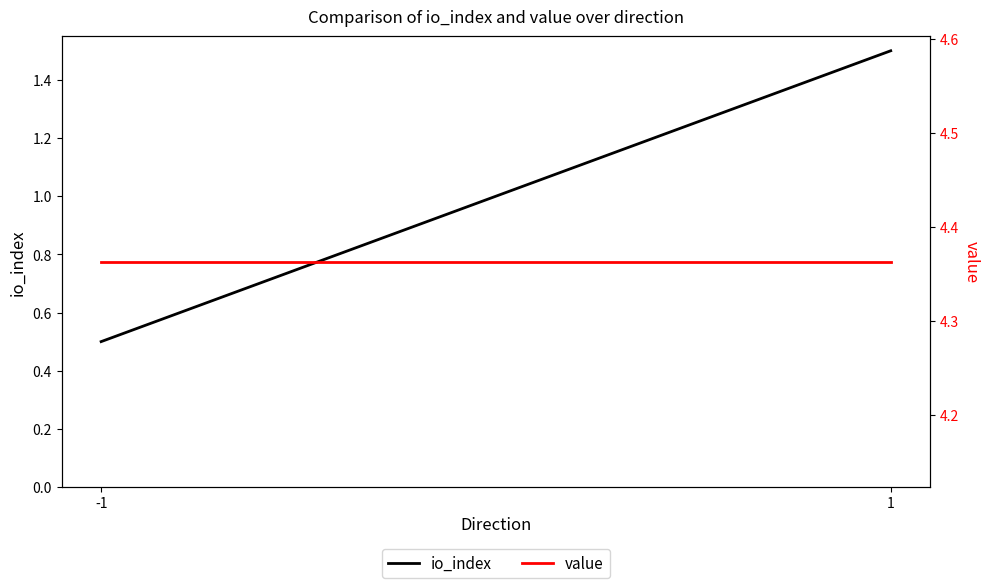

What are all the series names shown in the legend?

io_index, value